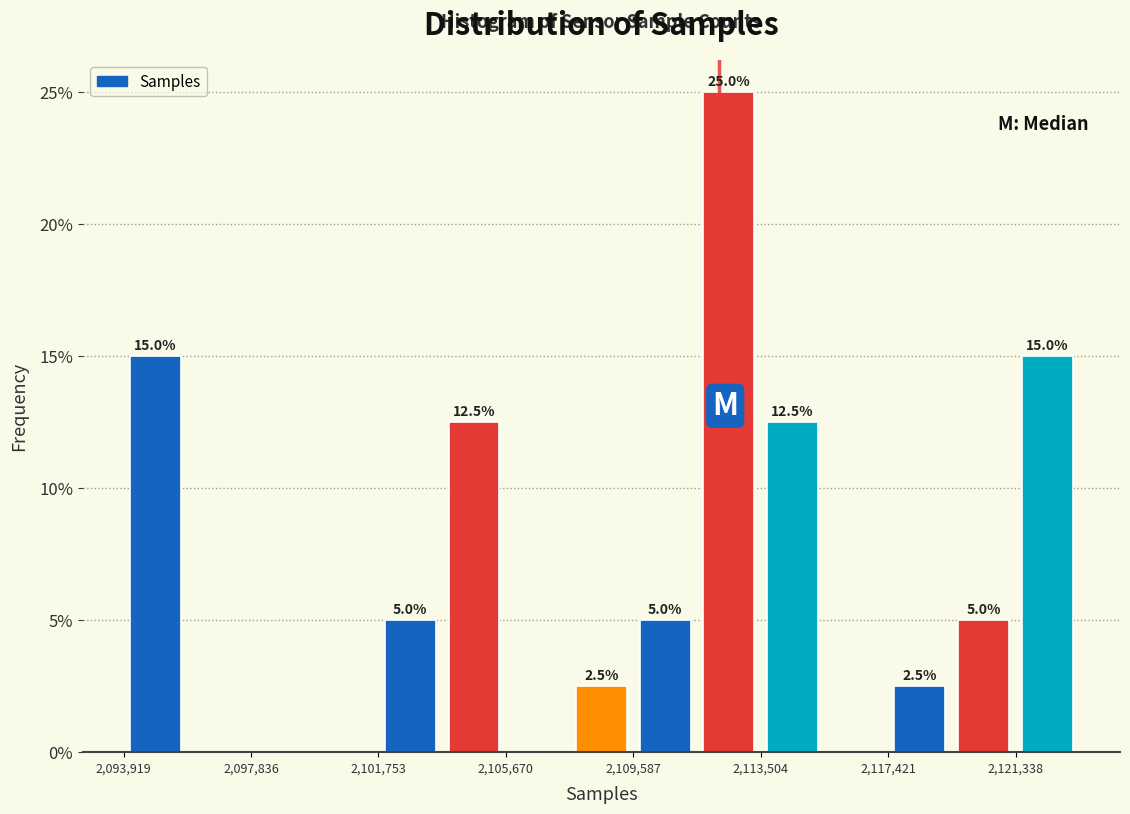

Around what value on the x-axis is the tallest bar? Give the approximate position of its centre, as read against the axis.

2112500